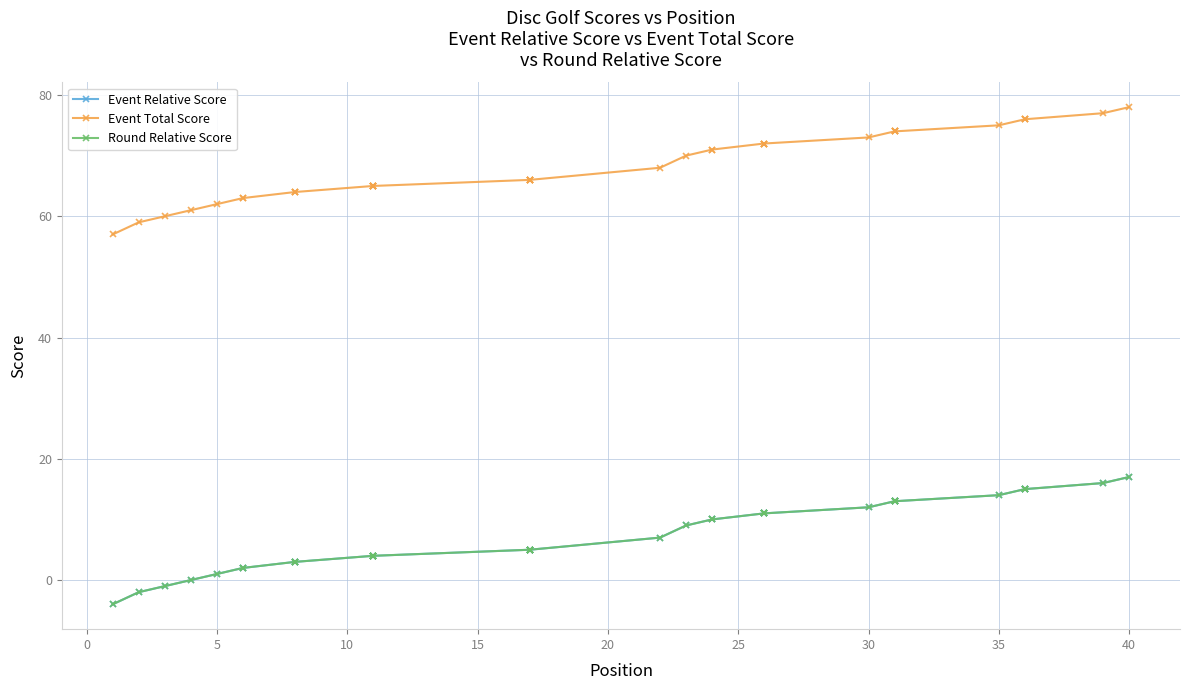

How many lines are shown in the chart?

3